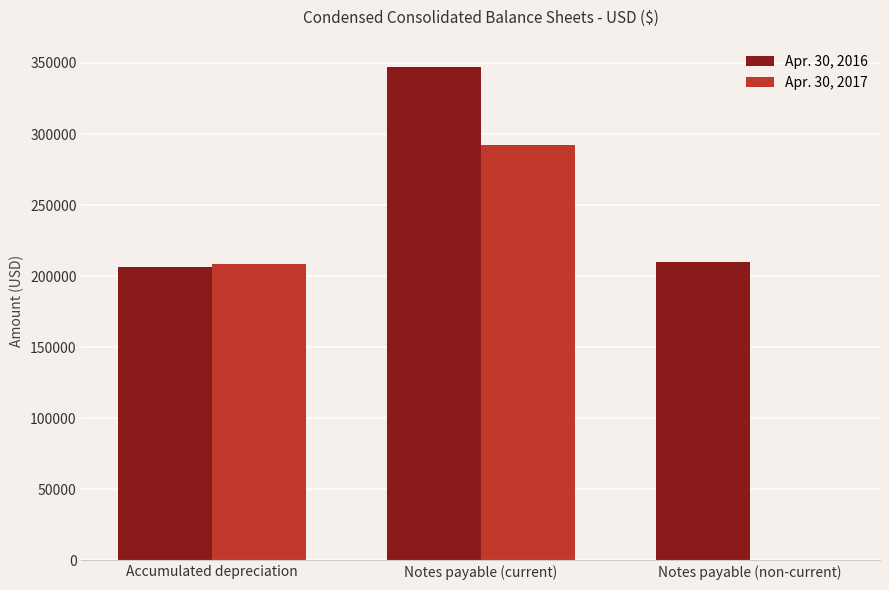

Are the bars horizontal?

No